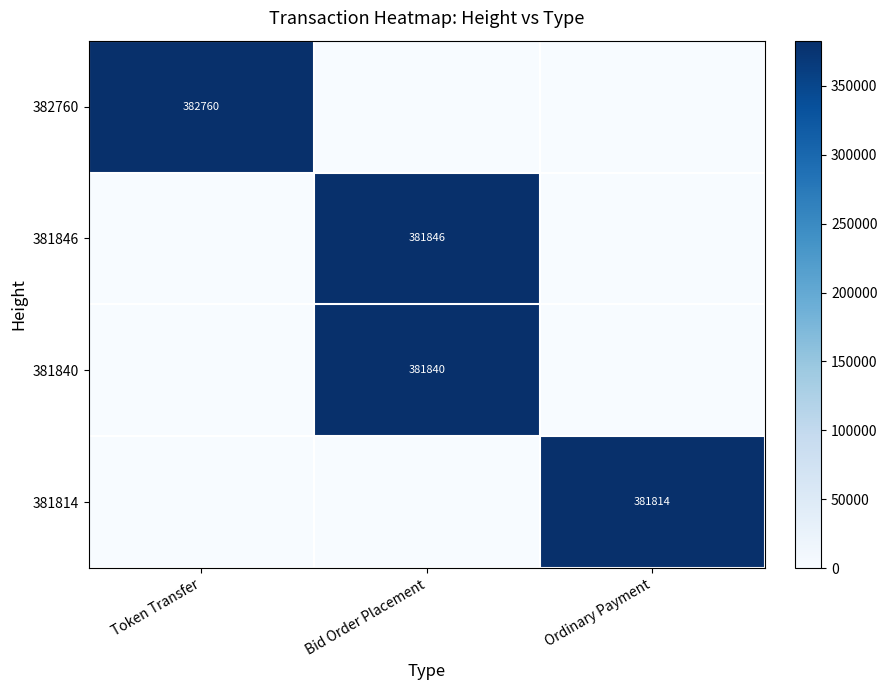

How many categories are shown in the chart?

3